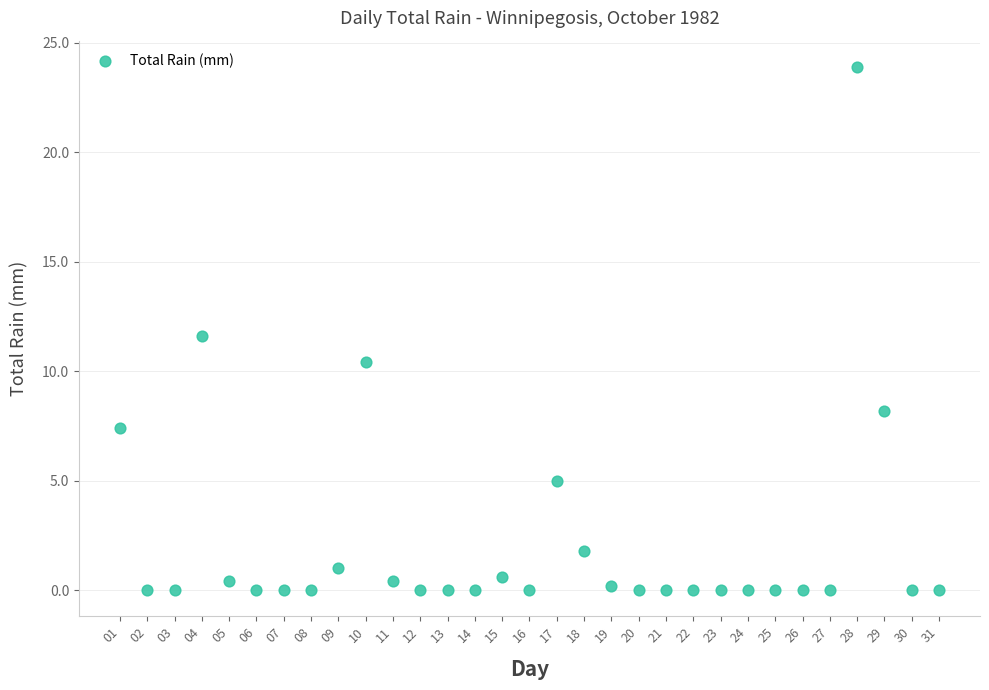

What is the range of X values (max minus min)?

30.0